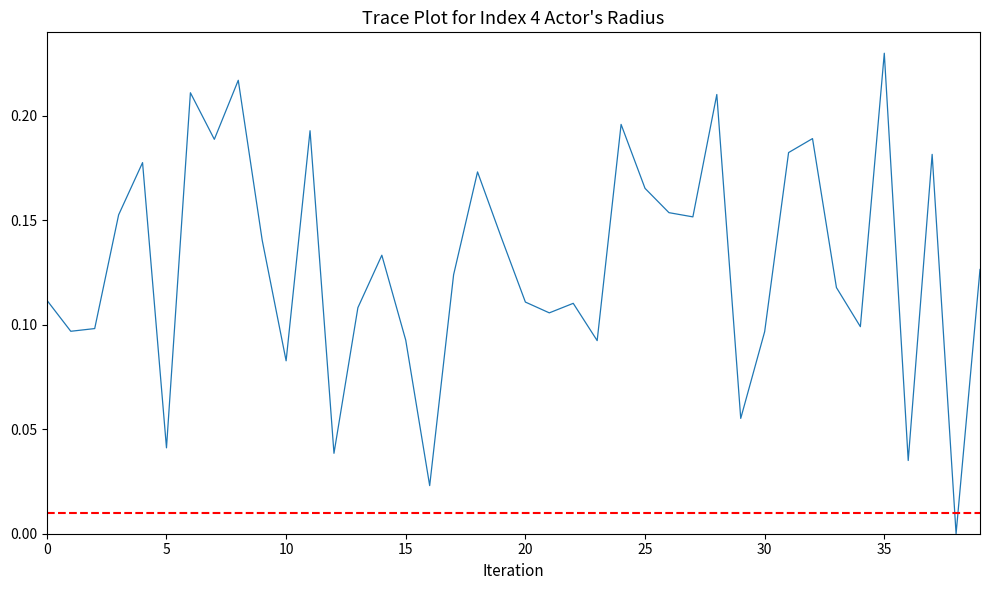

At which category does the chart reach its peak across all series?

35